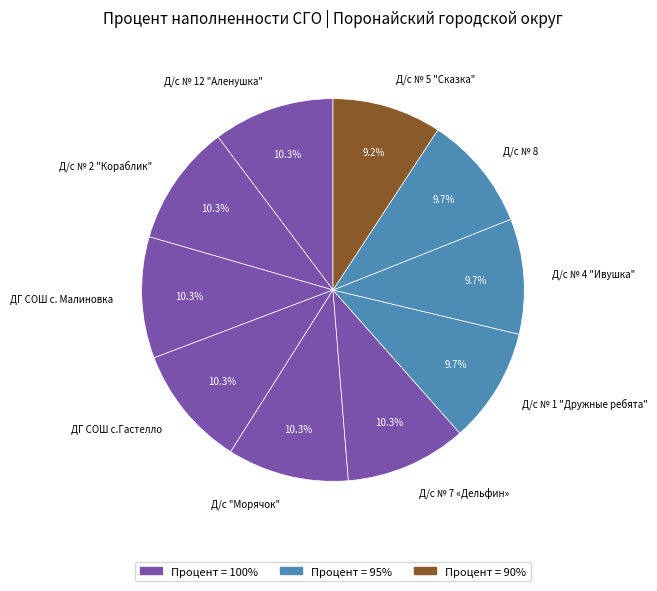

How many slices are in this pie chart?

10